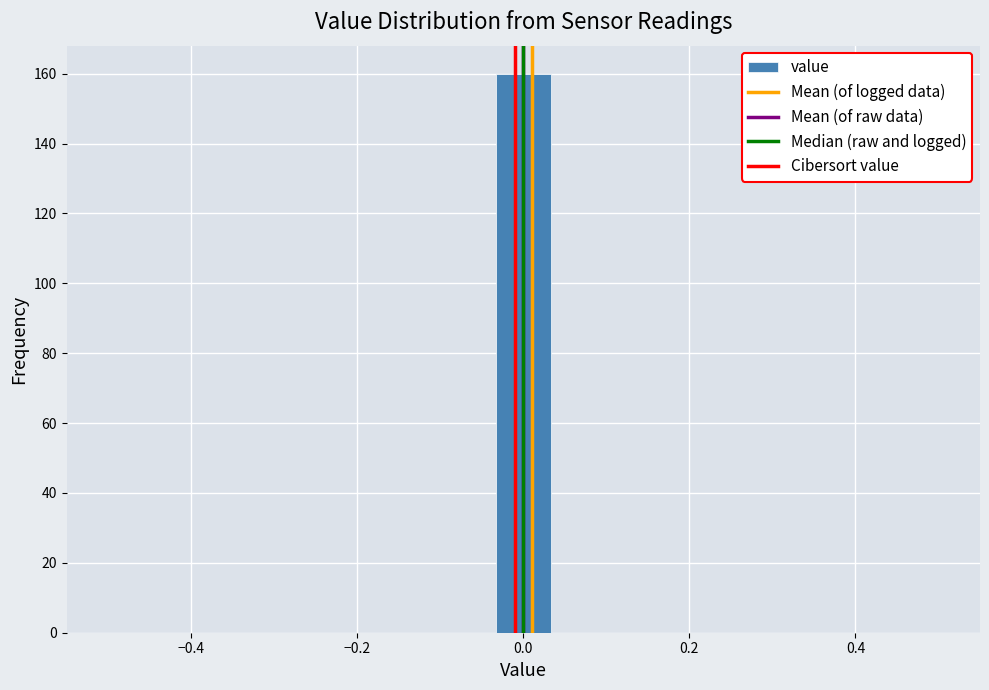

Read against the x-axis, roughly where is the centre of the tallest bar?

0.00